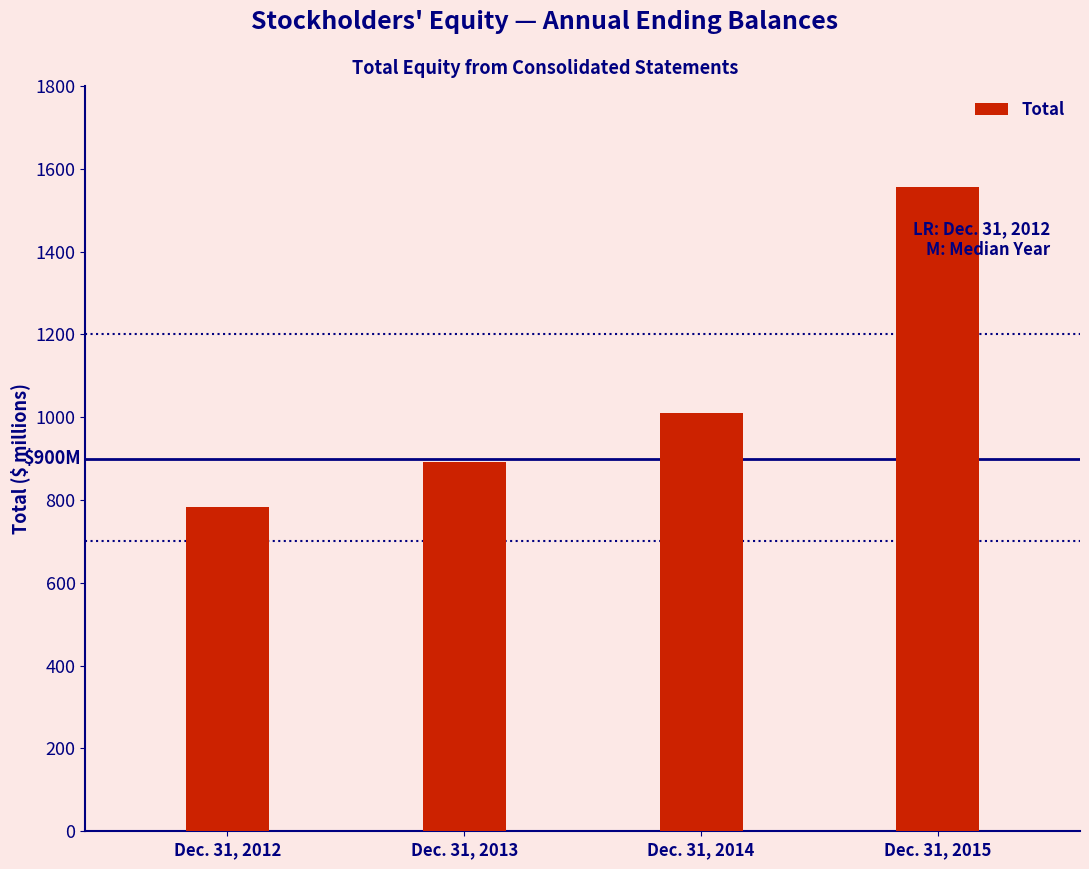

What is the value of the 3rd bar from the left?

1010